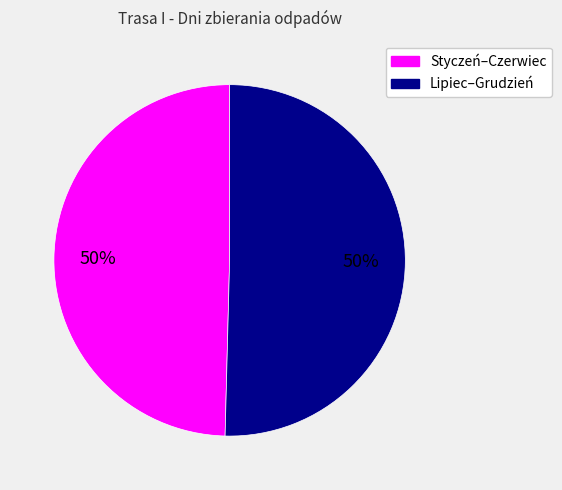

To the nearest percent, what is the average slice percentage?

50%